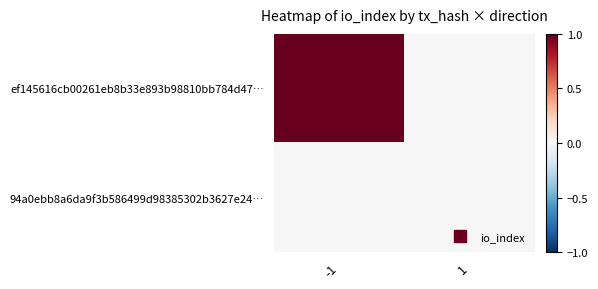

Which series has the widest spread of values?

ef145616cb00261eb8b33e893b98810bb784d47…